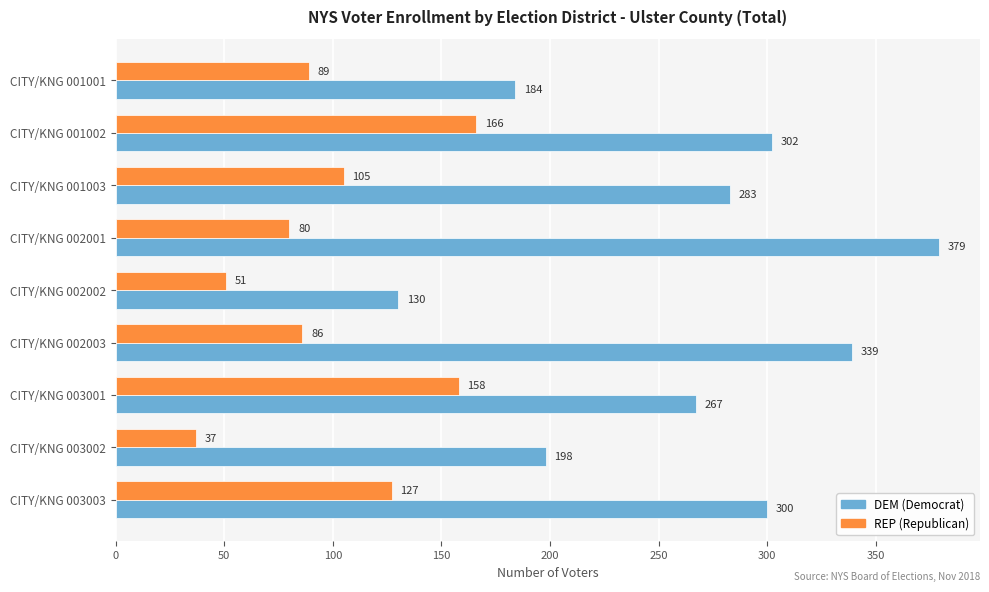

At which category is the sum across all series the highest?

CITY/KNG 001002